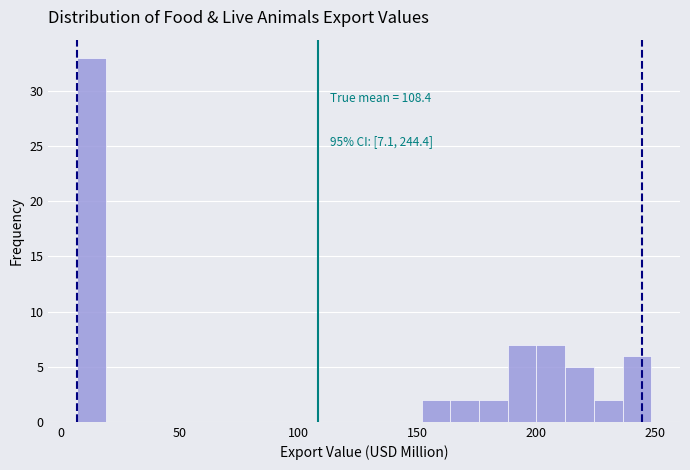

Read against the x-axis, roughly where is the centre of the tallest bar?

15